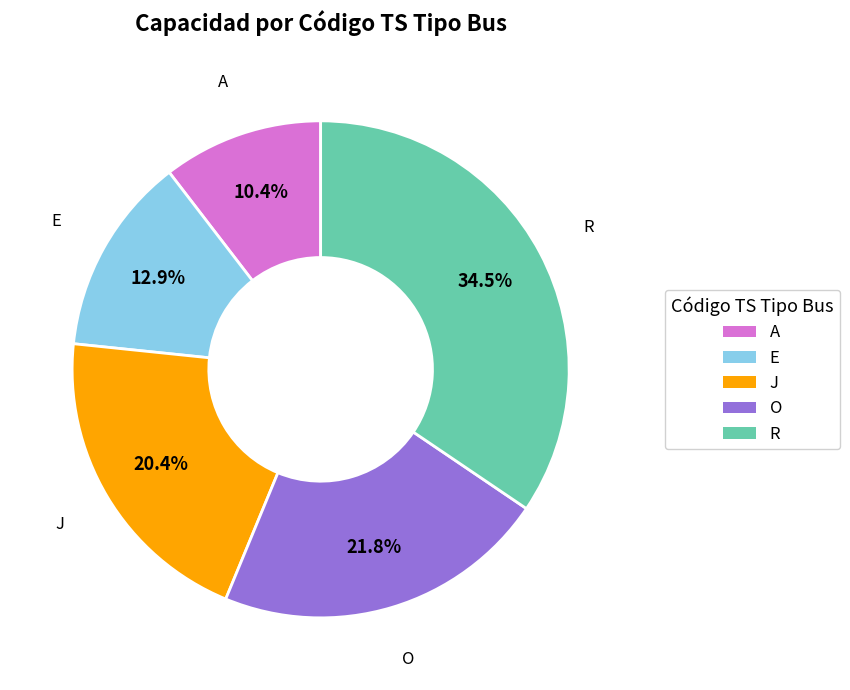

What is the ratio of the value at E to the value at O?

0.6